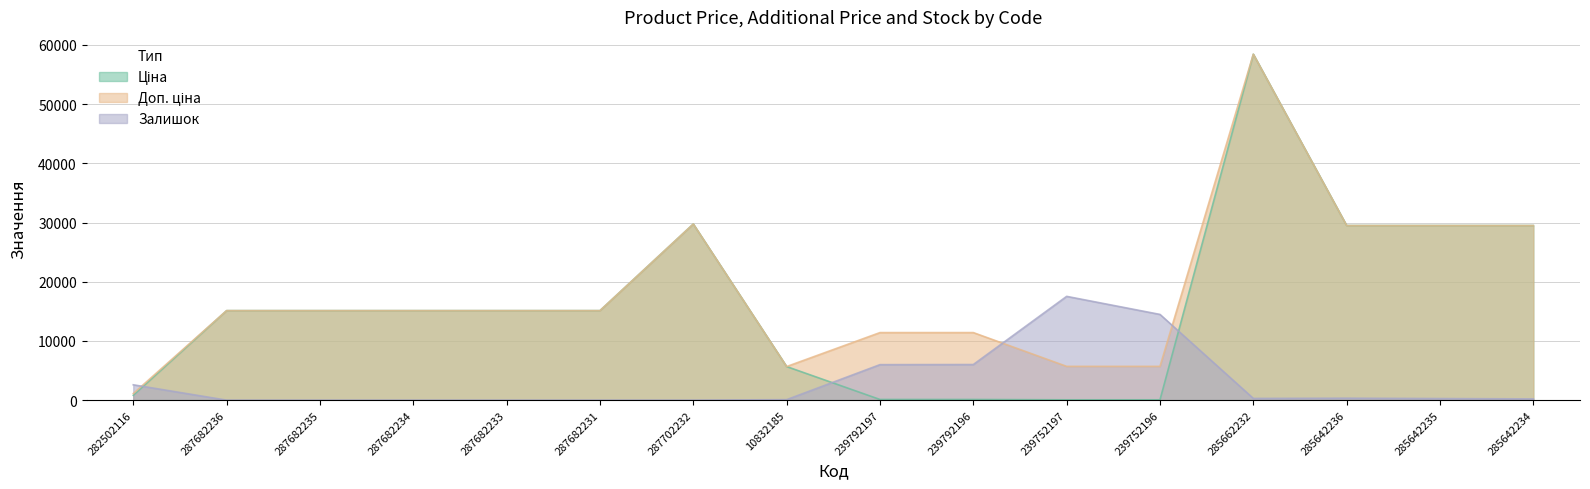

How many interior local valleys does the Доп. ціна series have?

1